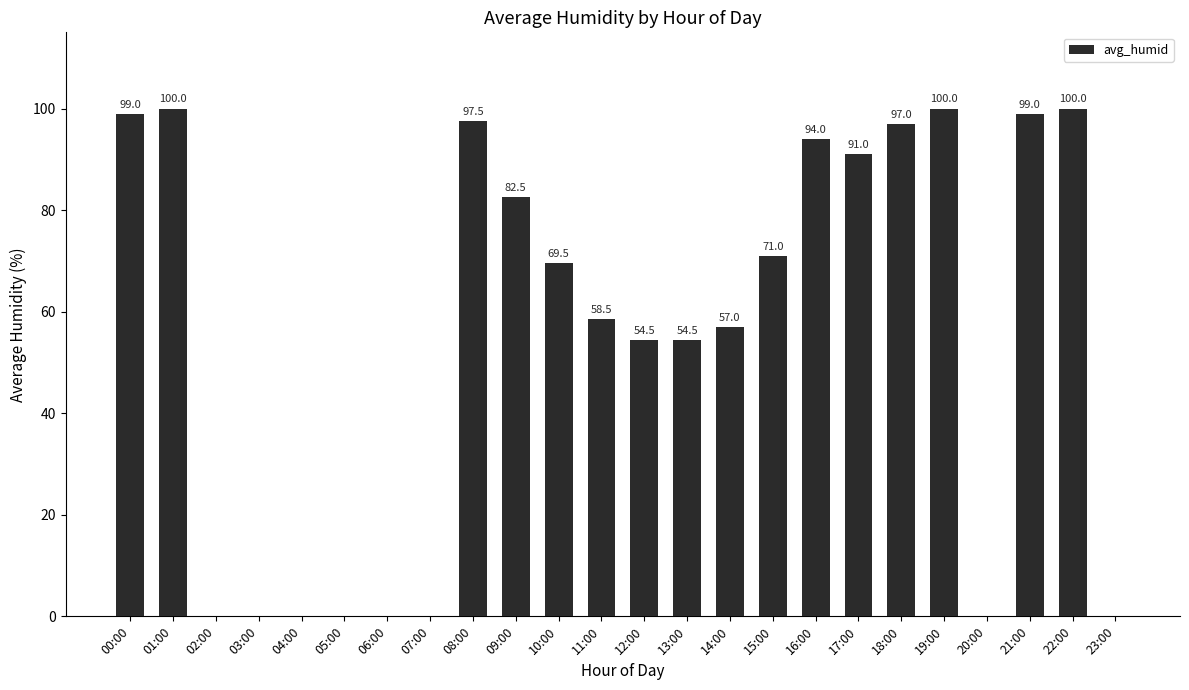

How many series are shown in this chart?

1